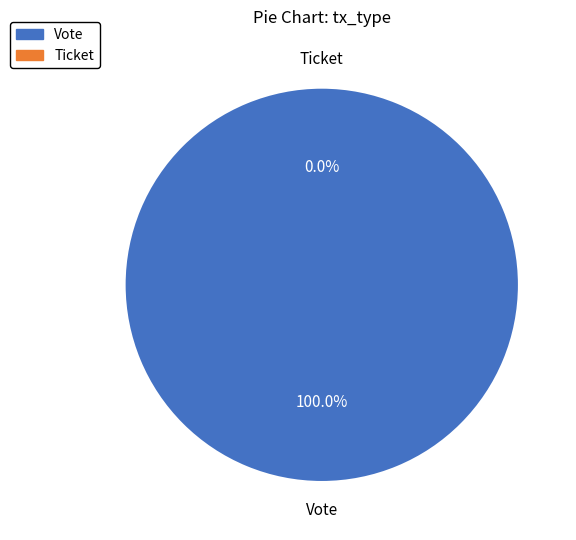

What percentage is the Vote slice, to the nearest percent?

100%